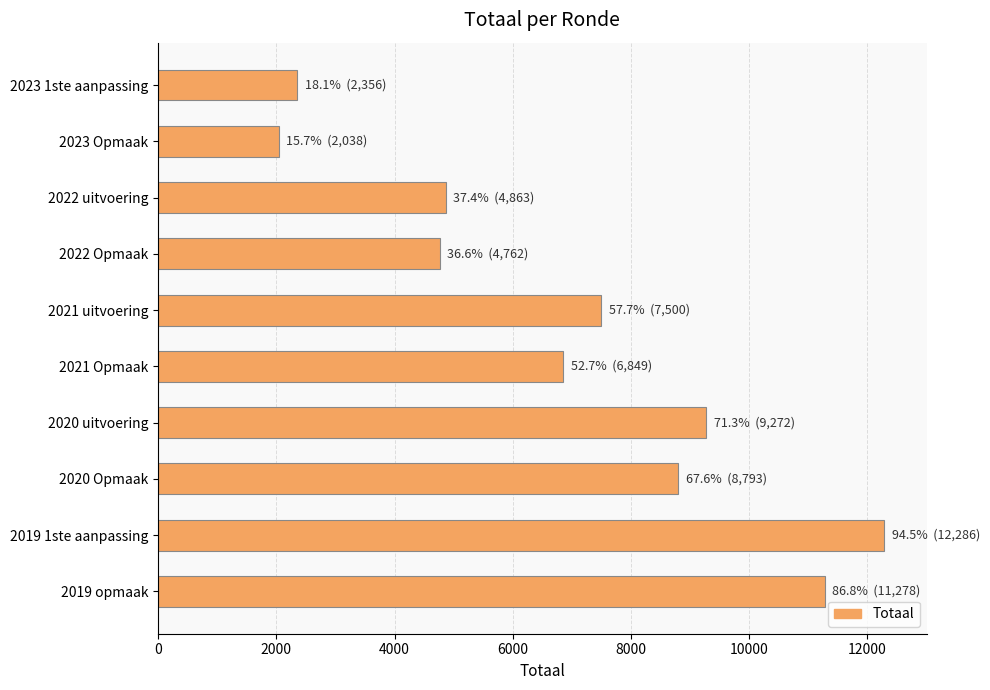

What is the change in value from 2023 Opmaak to 2022 Opmaak?

+2724